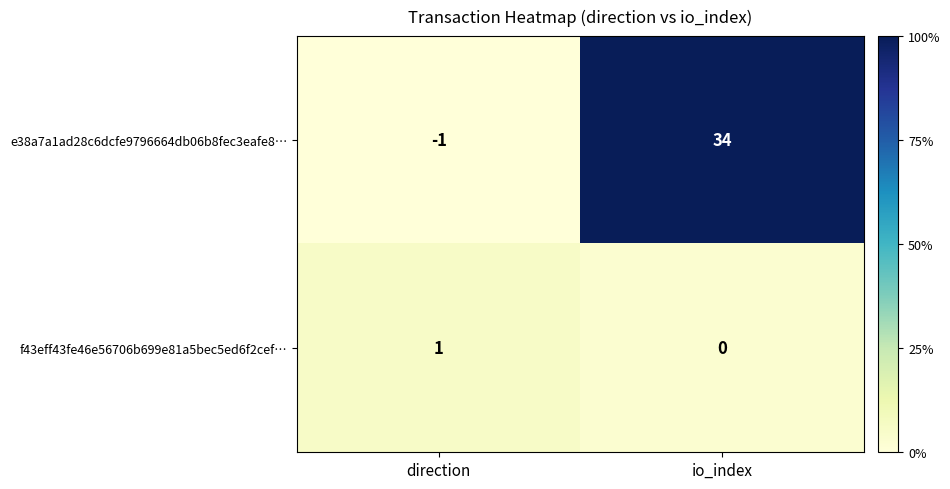

What is the difference between the maximum and minimum values in the e38a7a1ad28c6dcfe9796664db06b8fec3eafe8… series?

35